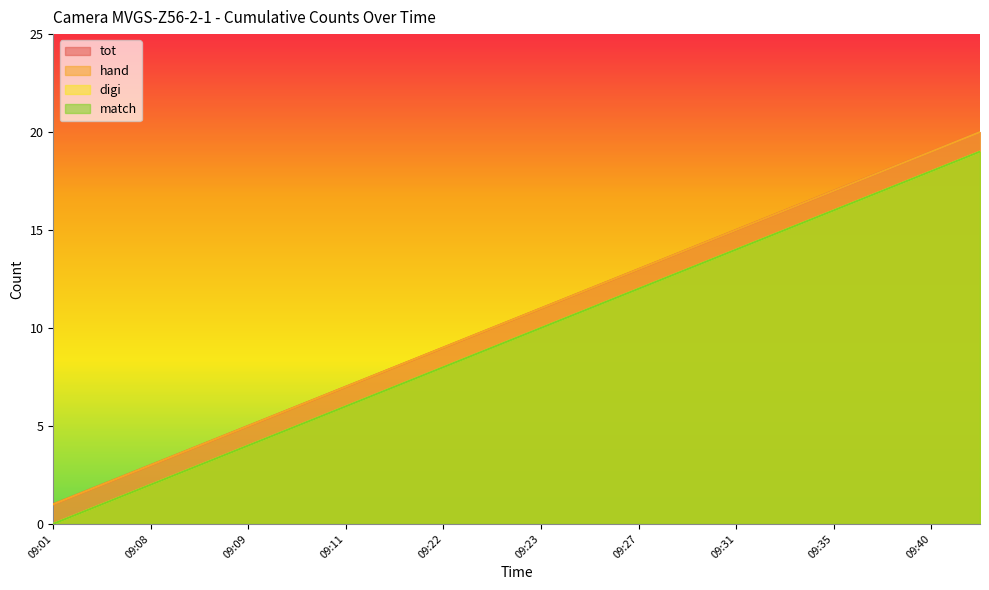

What is the difference between the maximum and minimum values in the match series?

19